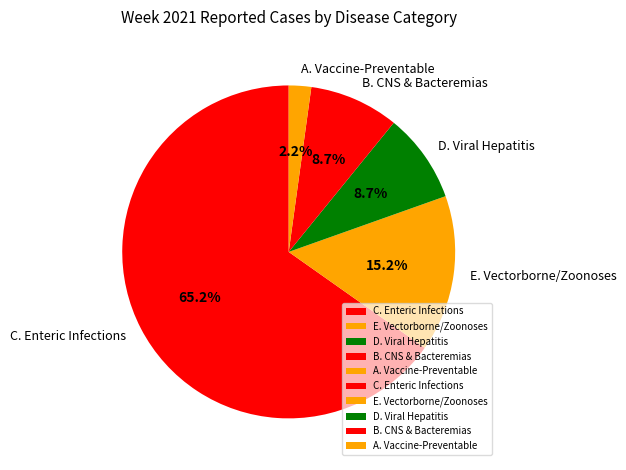

What is the ratio of the value at C. Enteric Infections to the value at E. Vectorborne/Zoonoses?

4.3